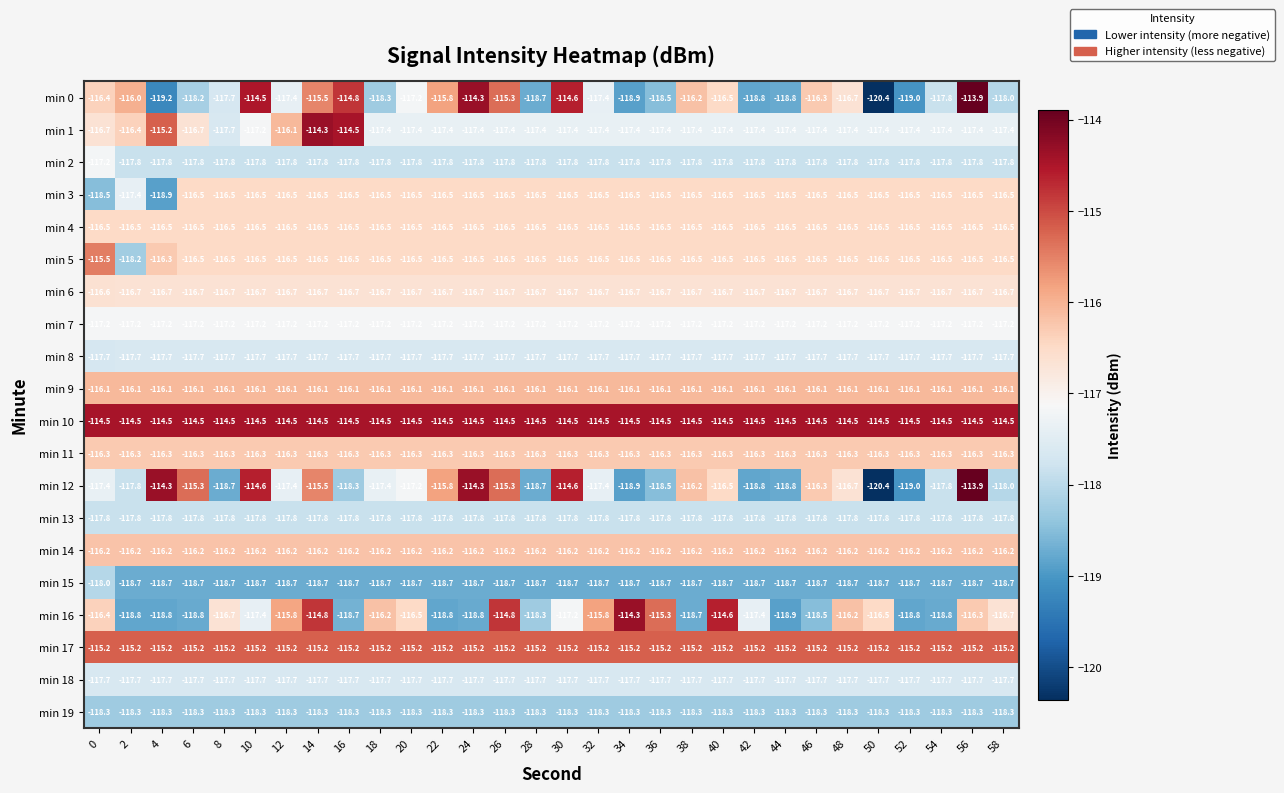

Which series changed the most between 0 and 44?

min 16